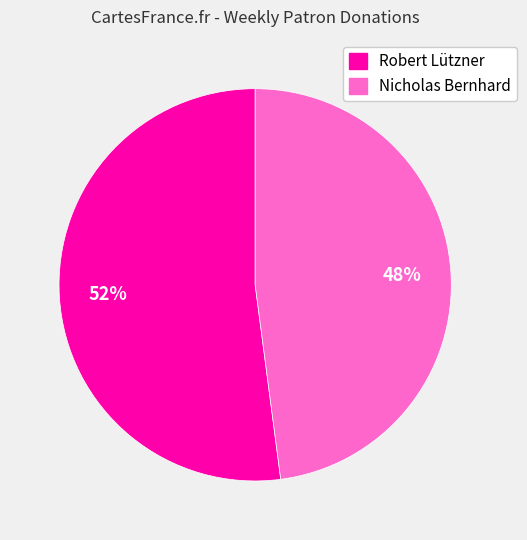

Does any single category account for the majority?

Yes